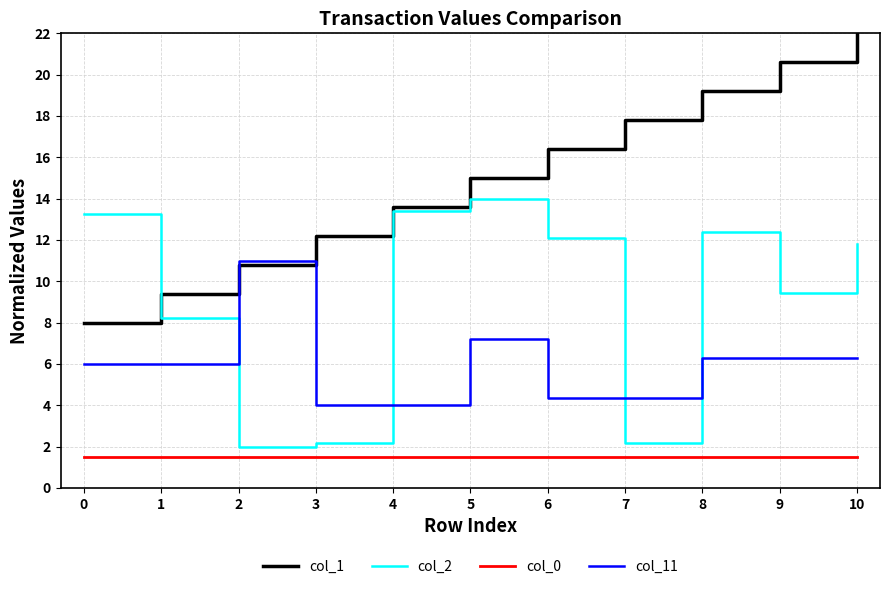

What is the difference between the maximum and second lowest values in the col_11 series?

7.0